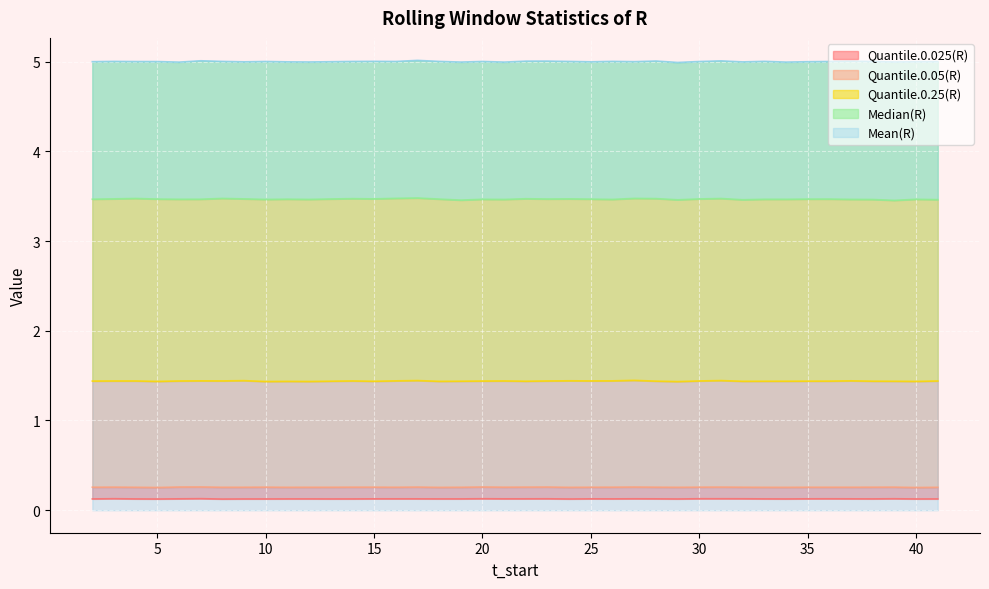

At which label is Median(R) closest to 3?

39